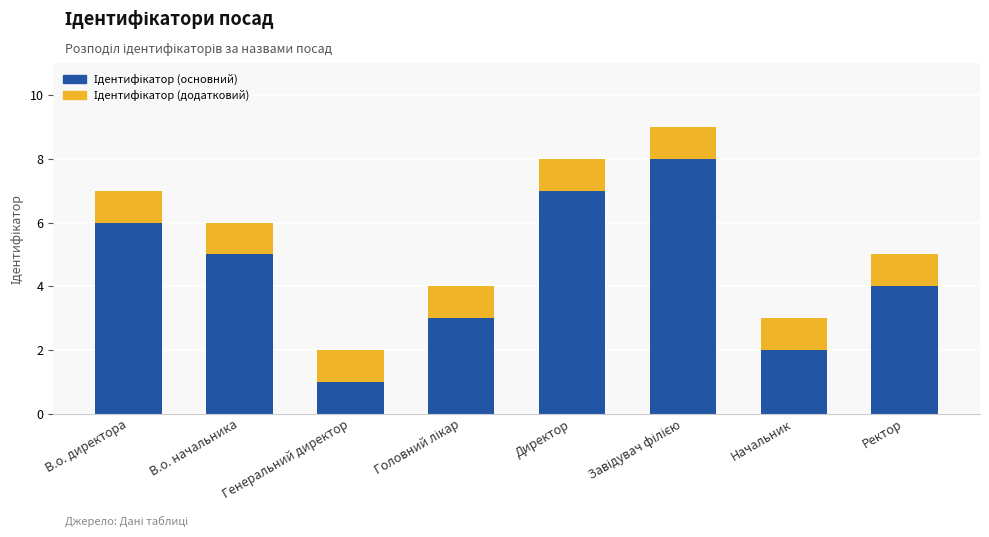

At which category is the sum across all series the highest?

Завідувач філією